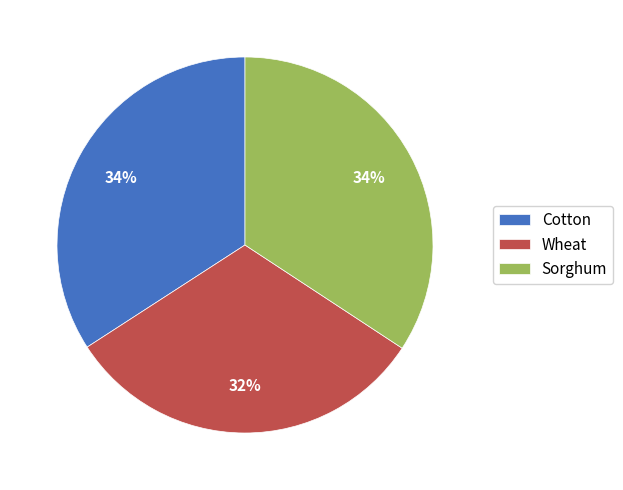

Is the sum of Wheat and Sorghum greater than half?

Yes